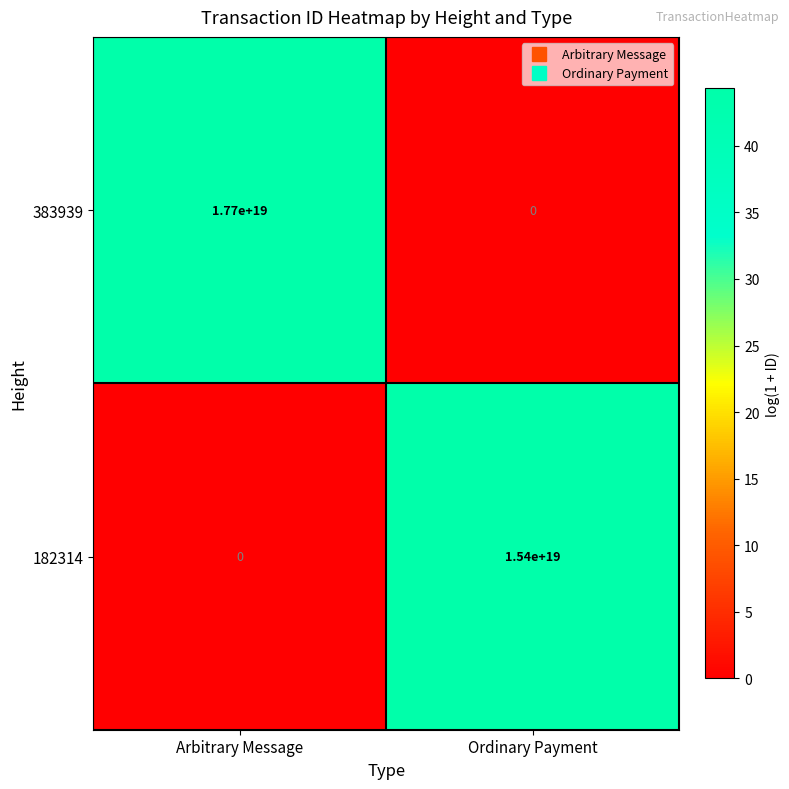

Which series has the widest spread of values?

383939